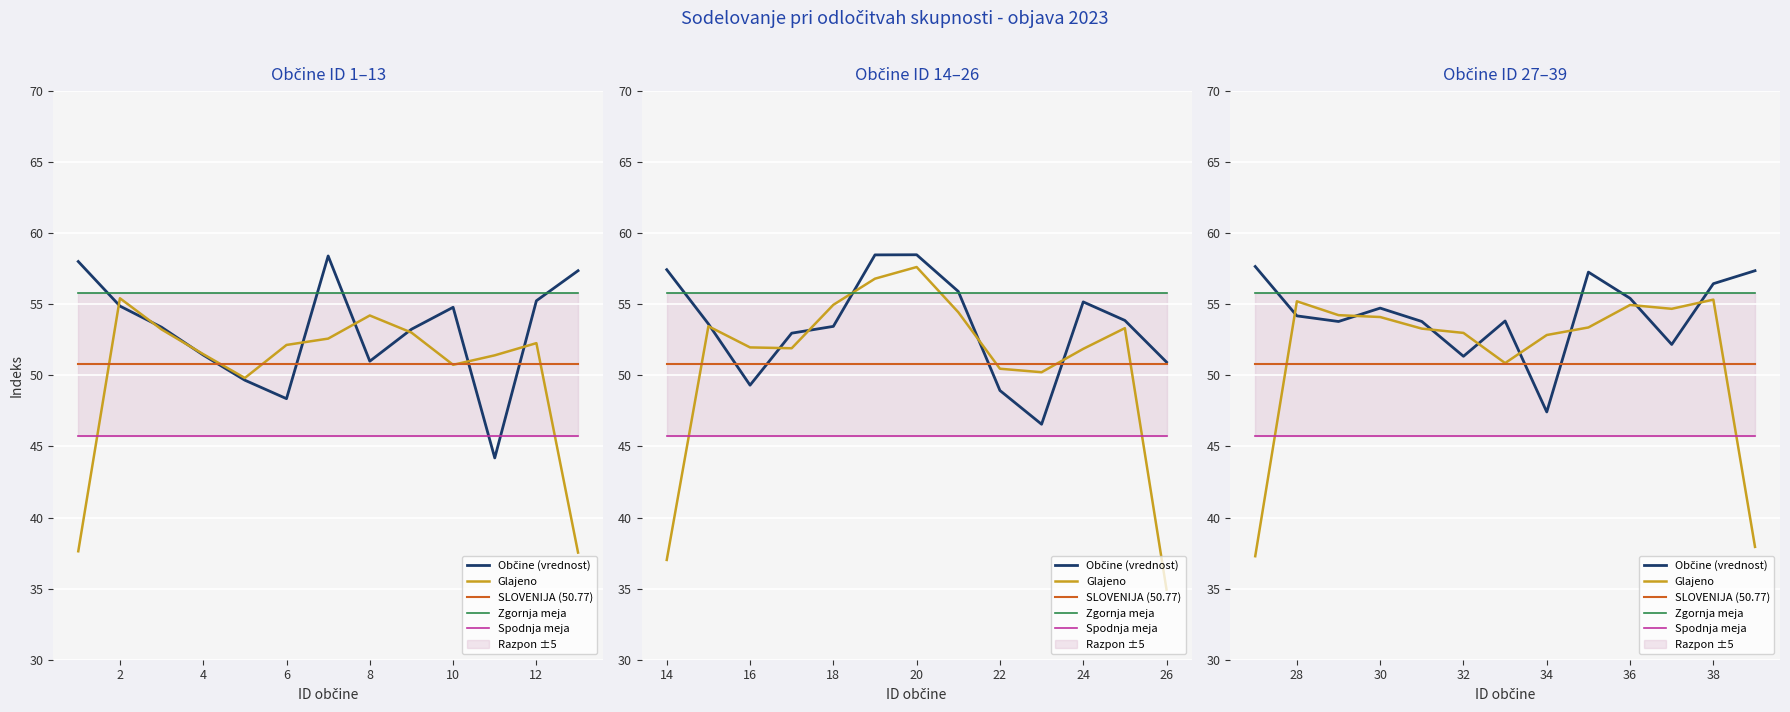

Which series has the widest spread of values?

Glajeno